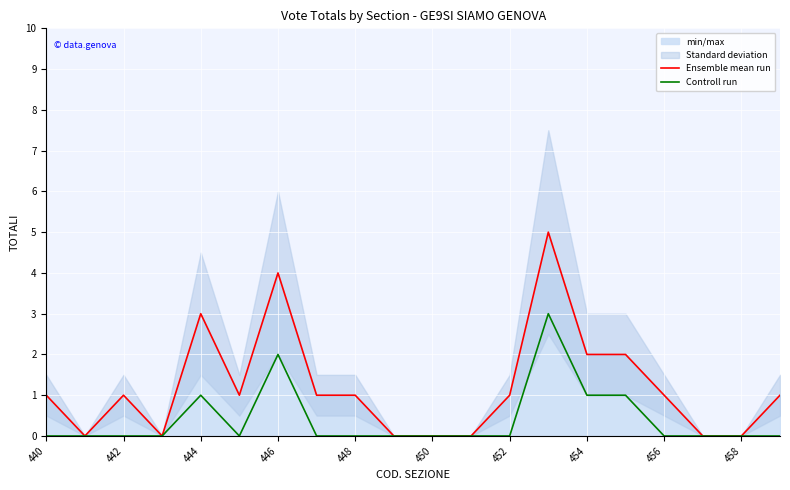

Which series has the largest total across all categories?

Ensemble mean run